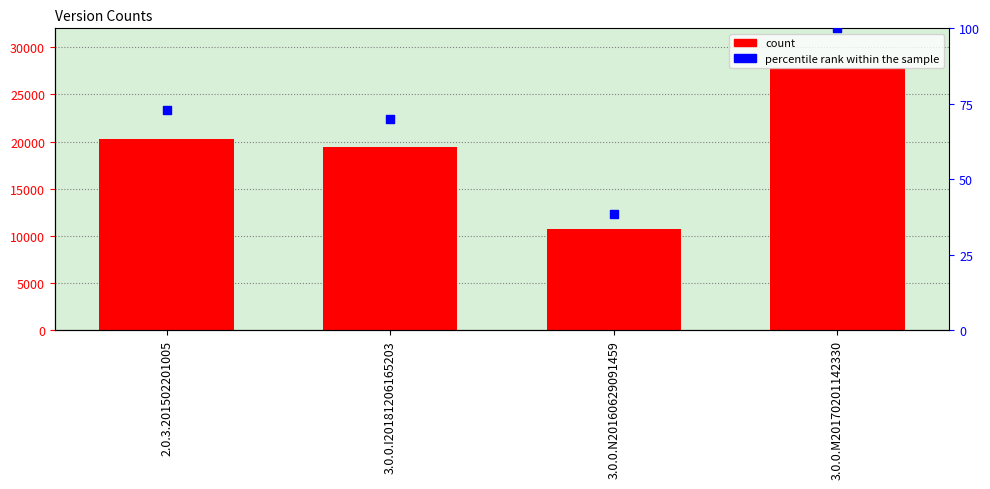

Which series contains the lowest Y value?

percentile rank within the sample